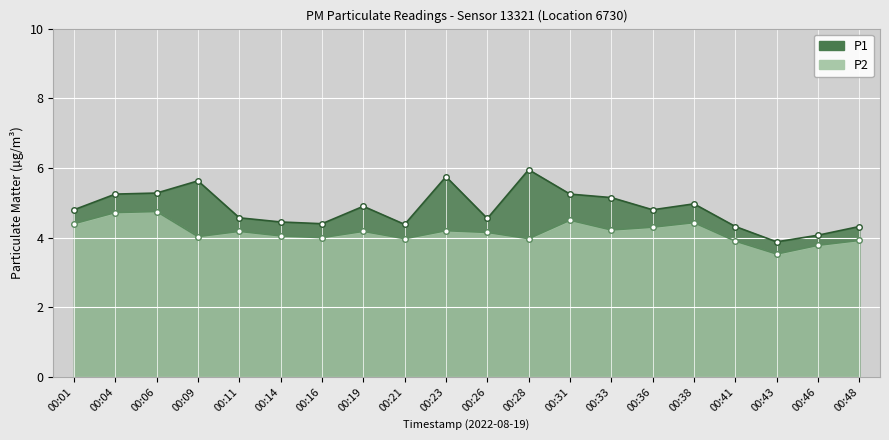

What is the difference between the P2 values at 00:26 and 00:21?

0.2